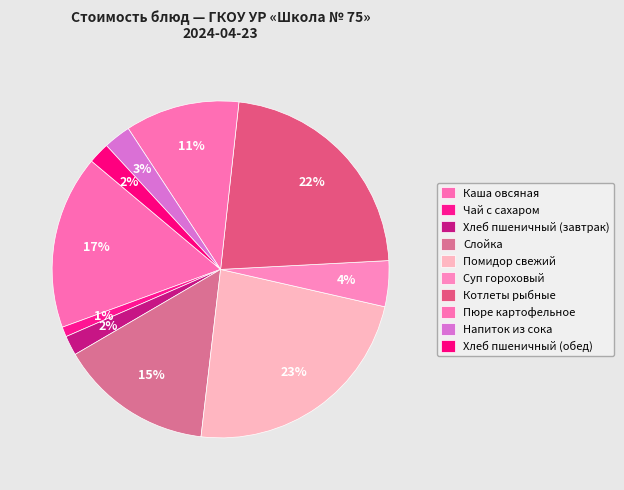

How many slices are in this pie chart?

10